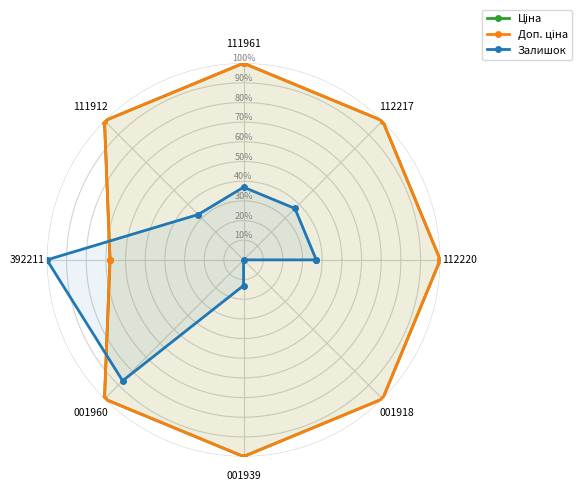

What are all the series names shown in the legend?

Ціна, Доп. ціна, Залишок